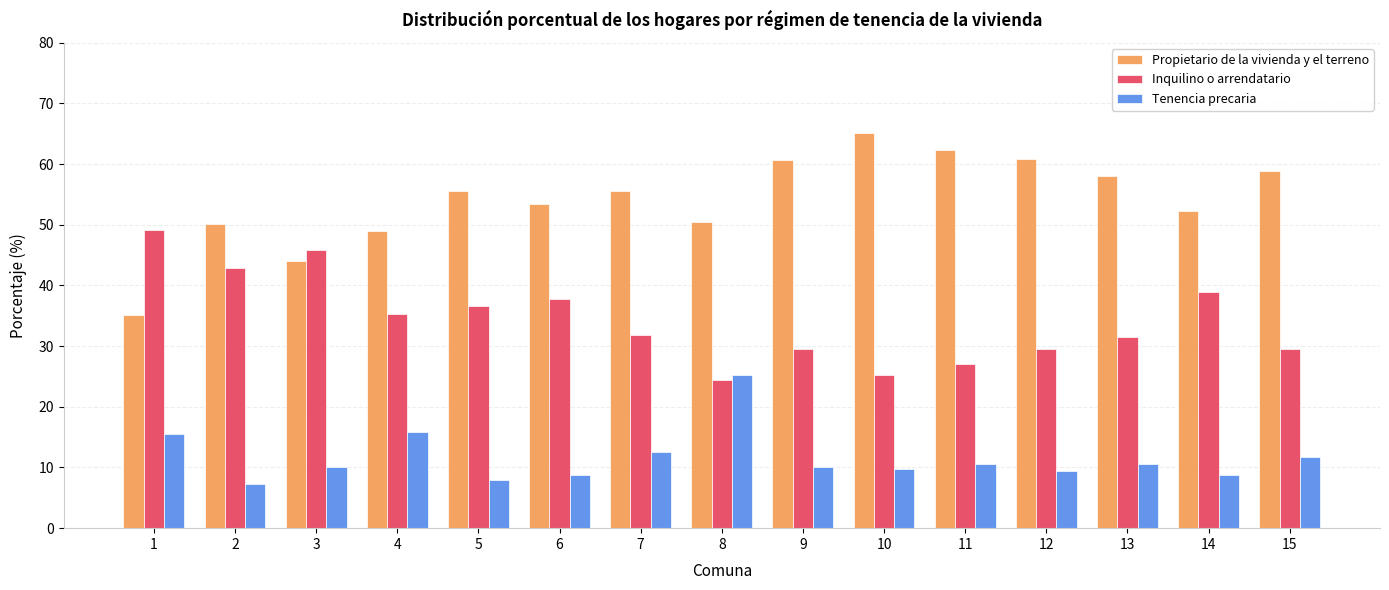

Is the value of Tenencia precaria at 12 greater than the value of Inquilino o arrendatario at 5?

No